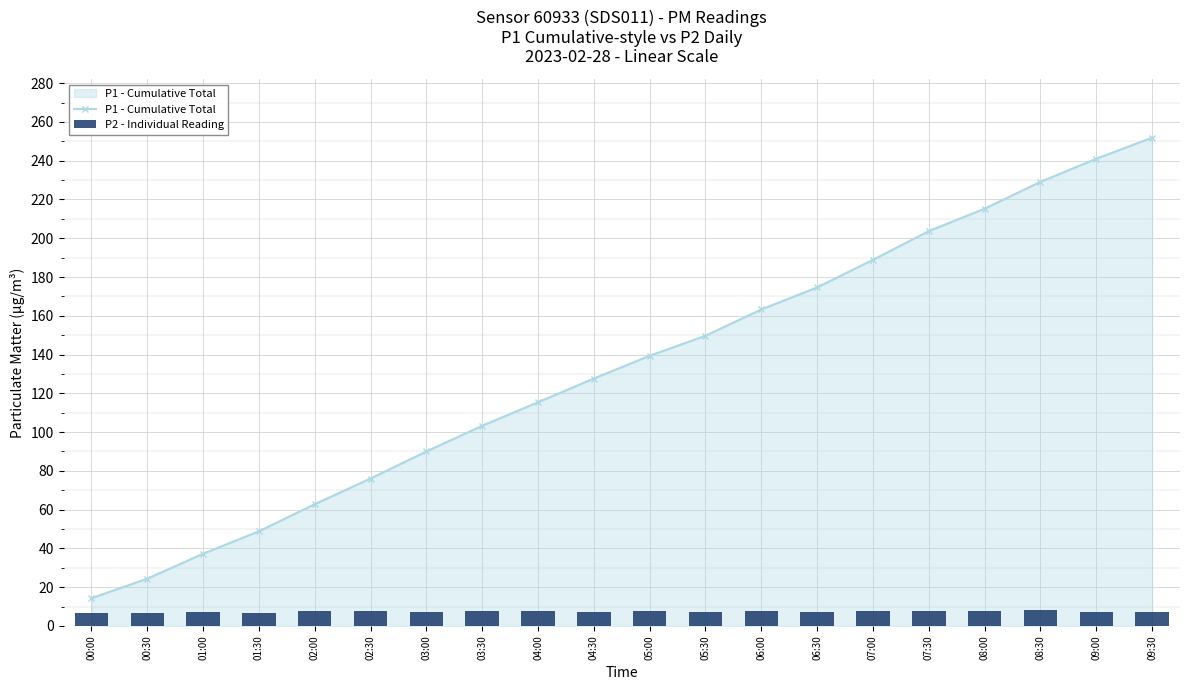

What is the sum of all P1 - Cumulative Total values?

2656.8